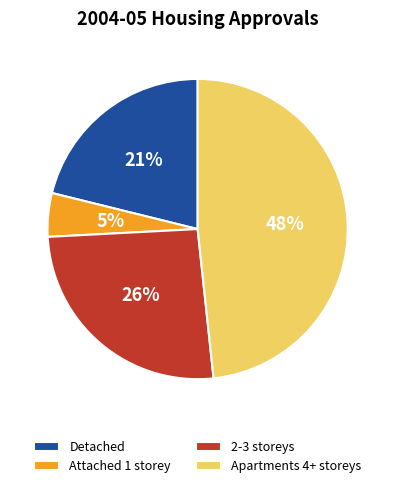

Which category has the biggest portion of the pie?

Apartments 4+ storeys